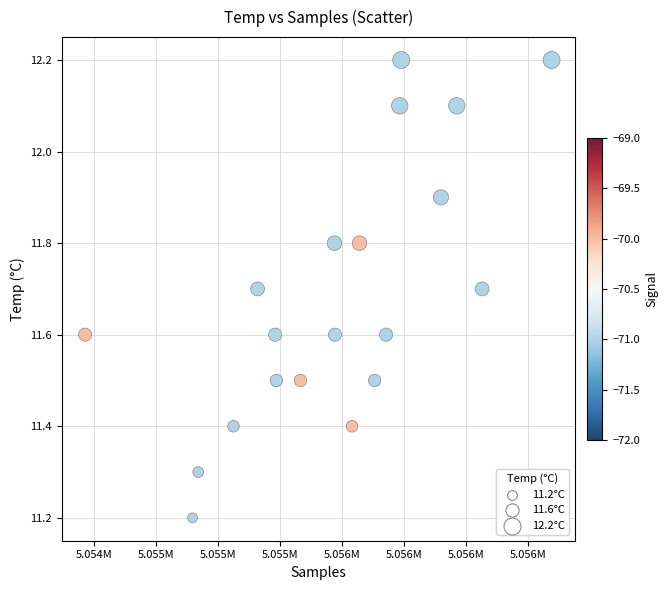

What Y value in the scatter plot is closest to 11?

11.2